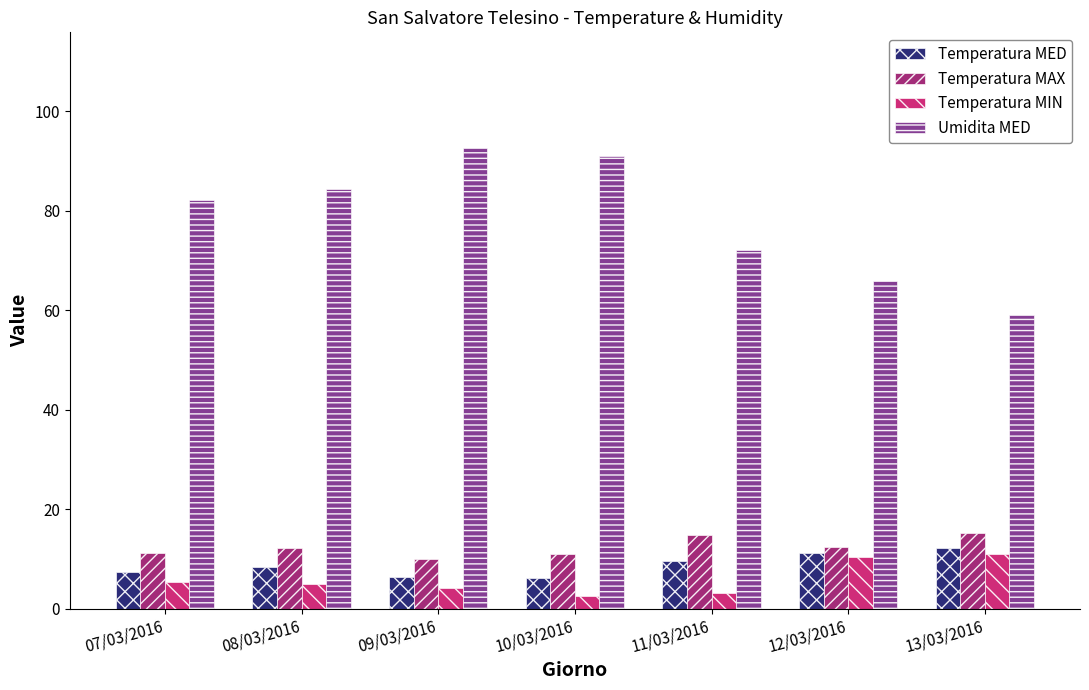

What is the minimum value shown in the chart?

2.5